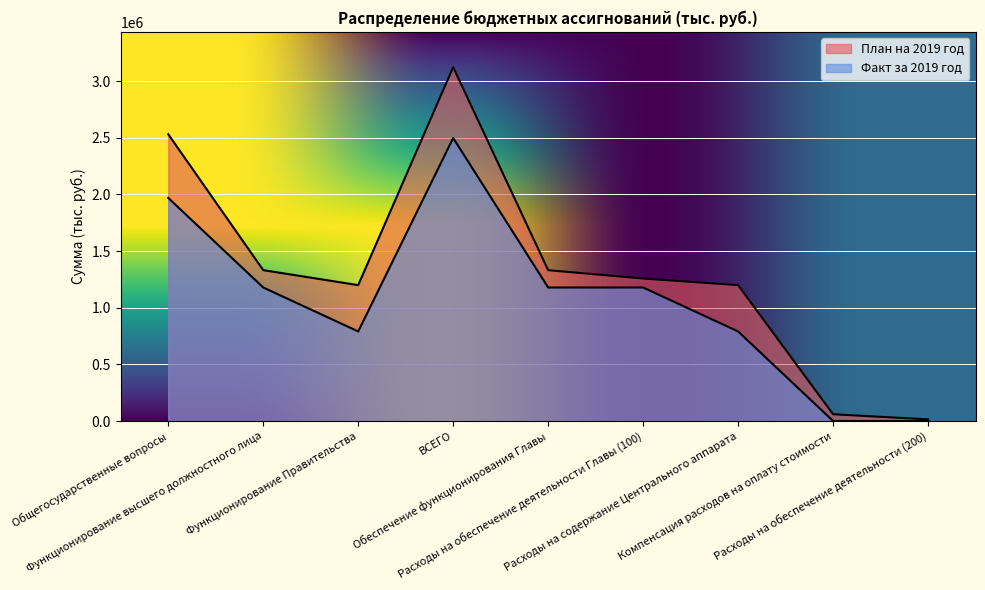

True or false: Факт за 2019 год and План на 2019 год intersect in this chart.

False